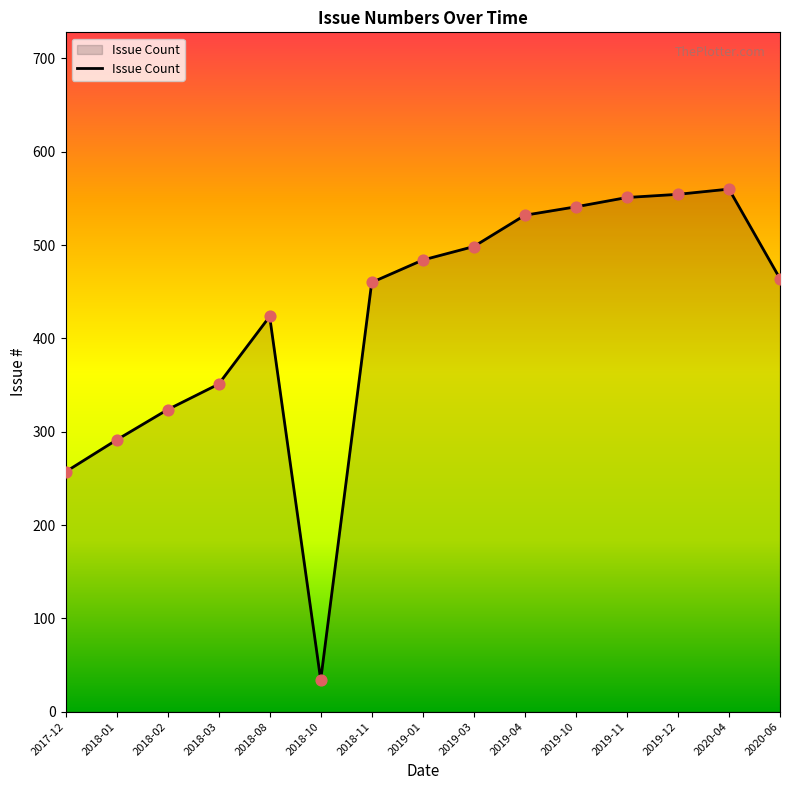

What is the change in value from 2018-03 to 2019-01?

+133.0